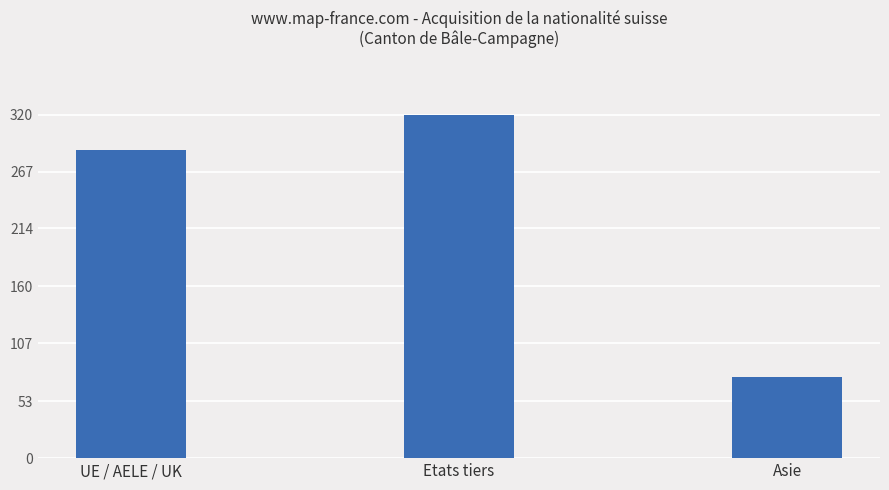

List the labels in order of value, smallest first.

Asie, UE / AELE / UK, Etats tiers